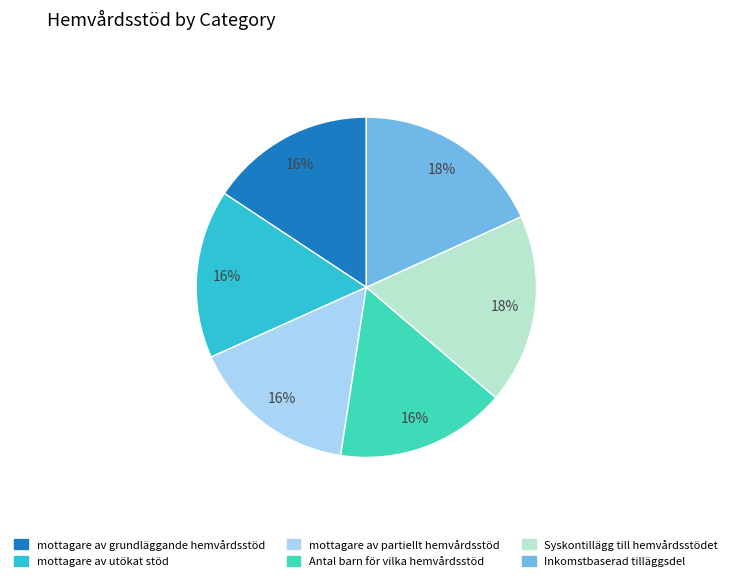

Is Inkomstbaserad tilläggsdel the majority of the pie?

No